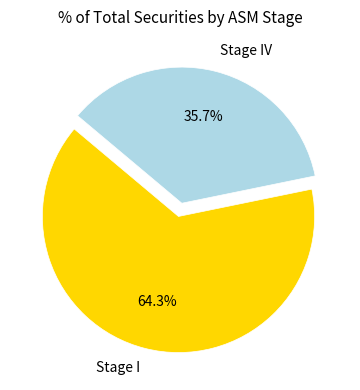

Which category has the smallest portion of the pie?

Stage IV